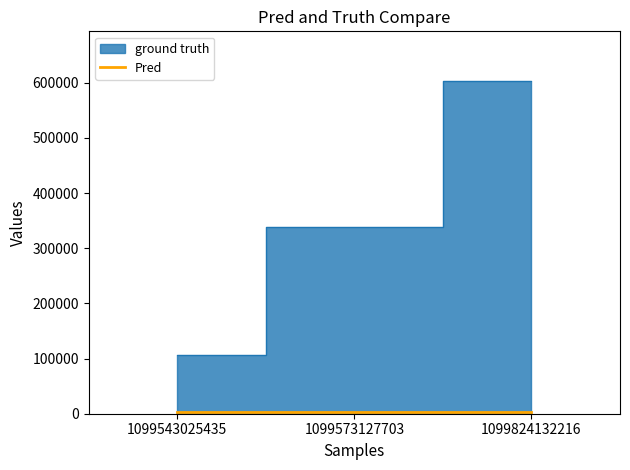

What is the value of the 1st point from the left?

106640